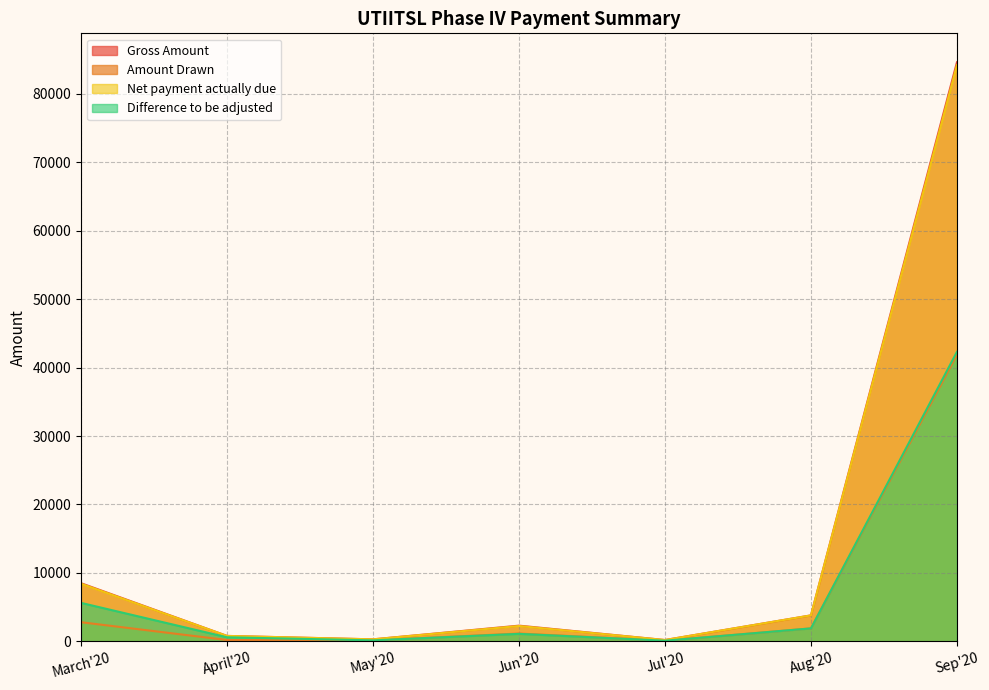

At which category does Net payment actually due reach its first local valley?

May'20